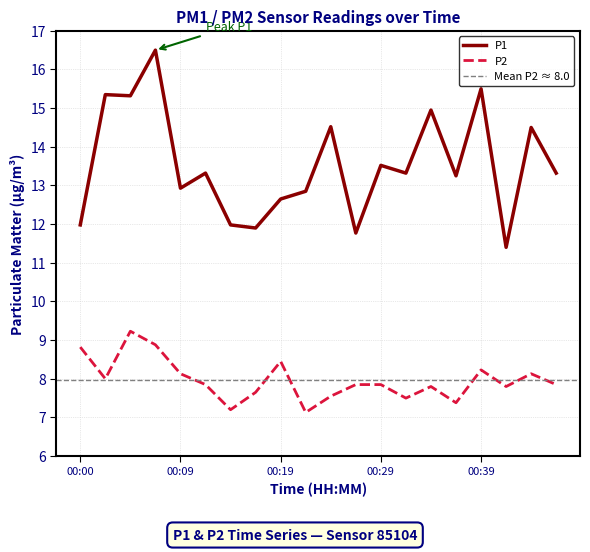

What is the value of the P2 point at the 10th from the left?

7.1